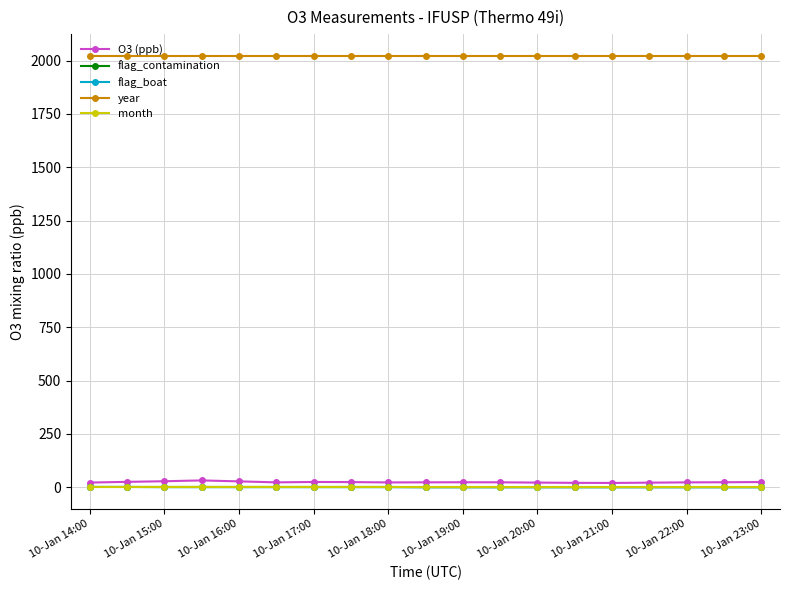

What is the sum of all flag_contamination values?

9.0